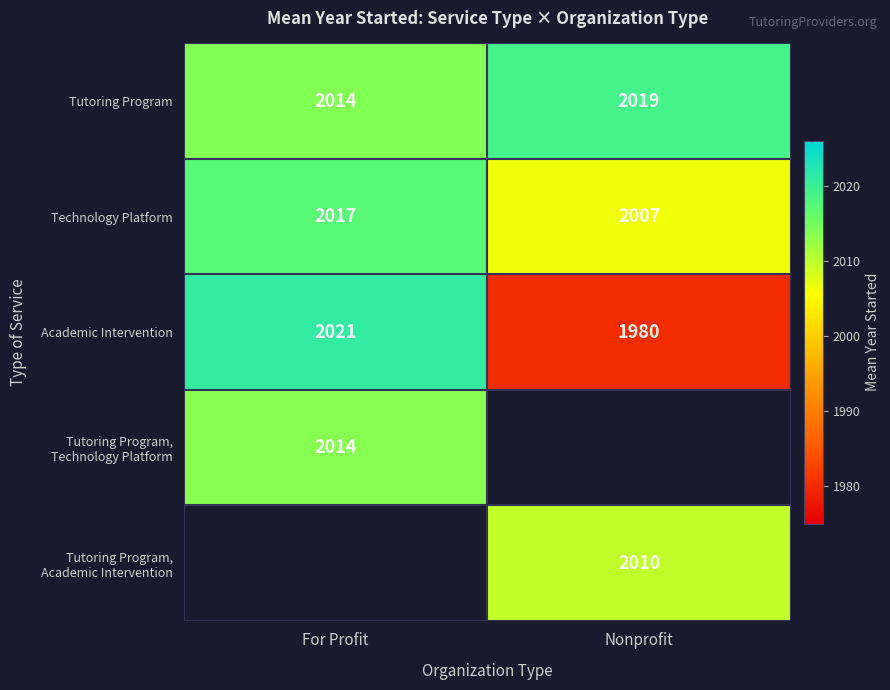

At which label does Academic Intervention reach its peak?

For Profit